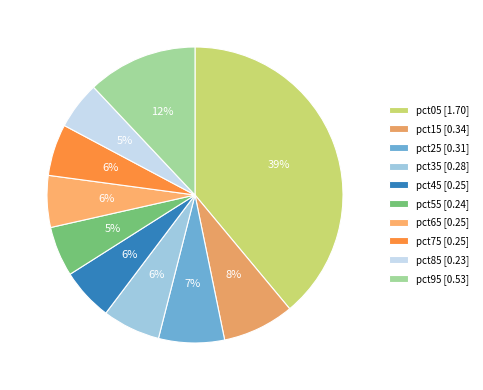

How many slices are in this pie chart?

10